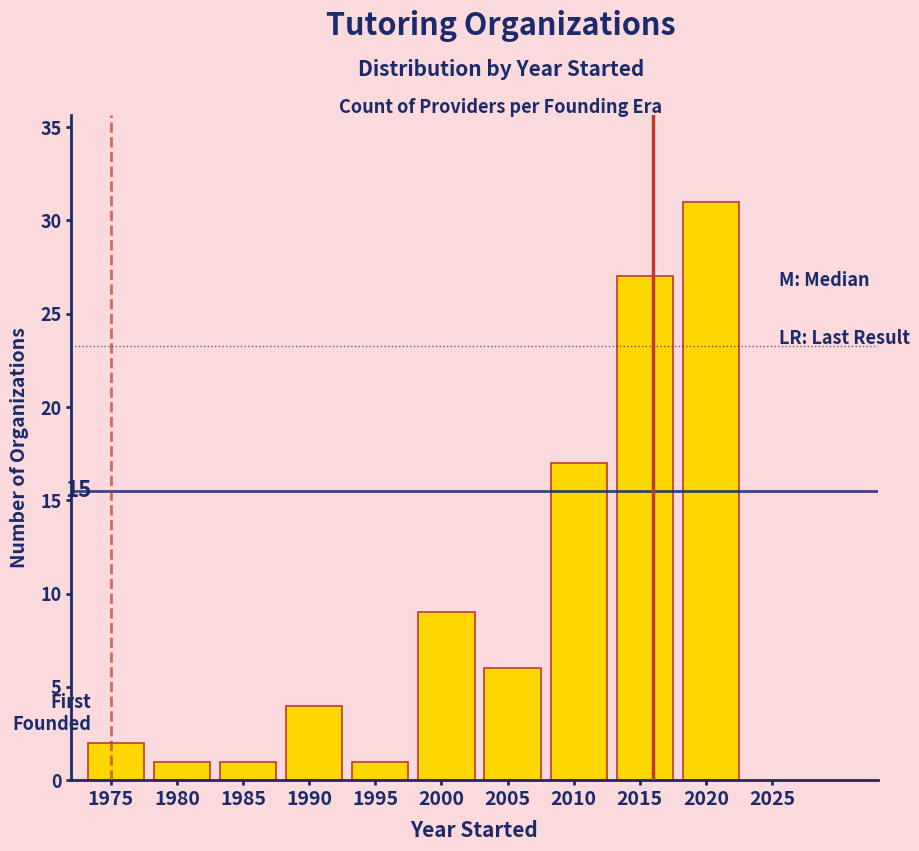

Reading left to right, extract all data points from this chart.

1975=2	1980=1	1985=1	1990=4	1995=1	2000=9	2005=6	2010=17	2015=27	2020=31